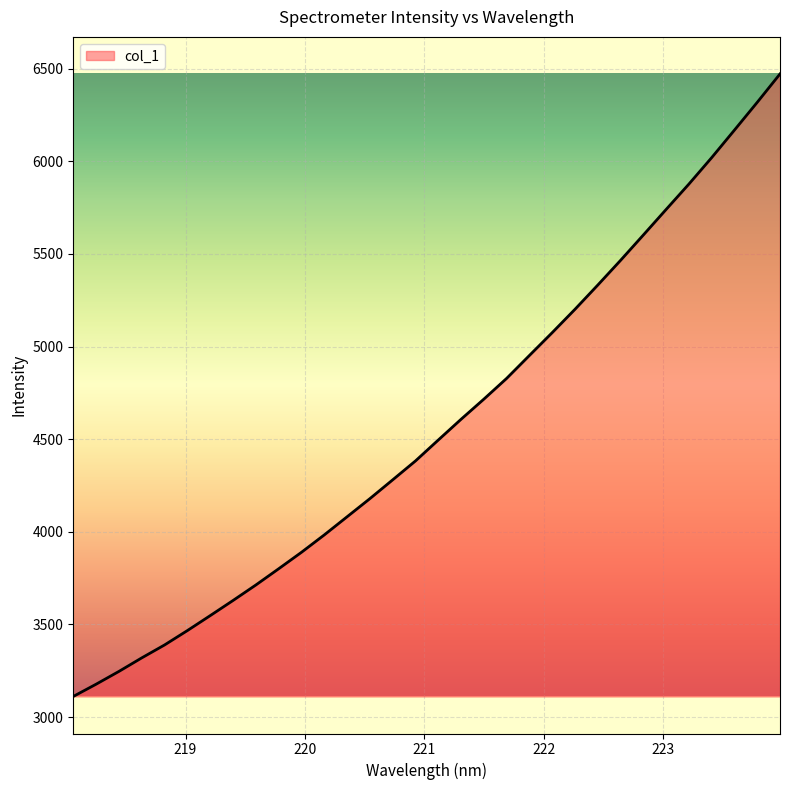

What is the smallest value displayed?

3111.6